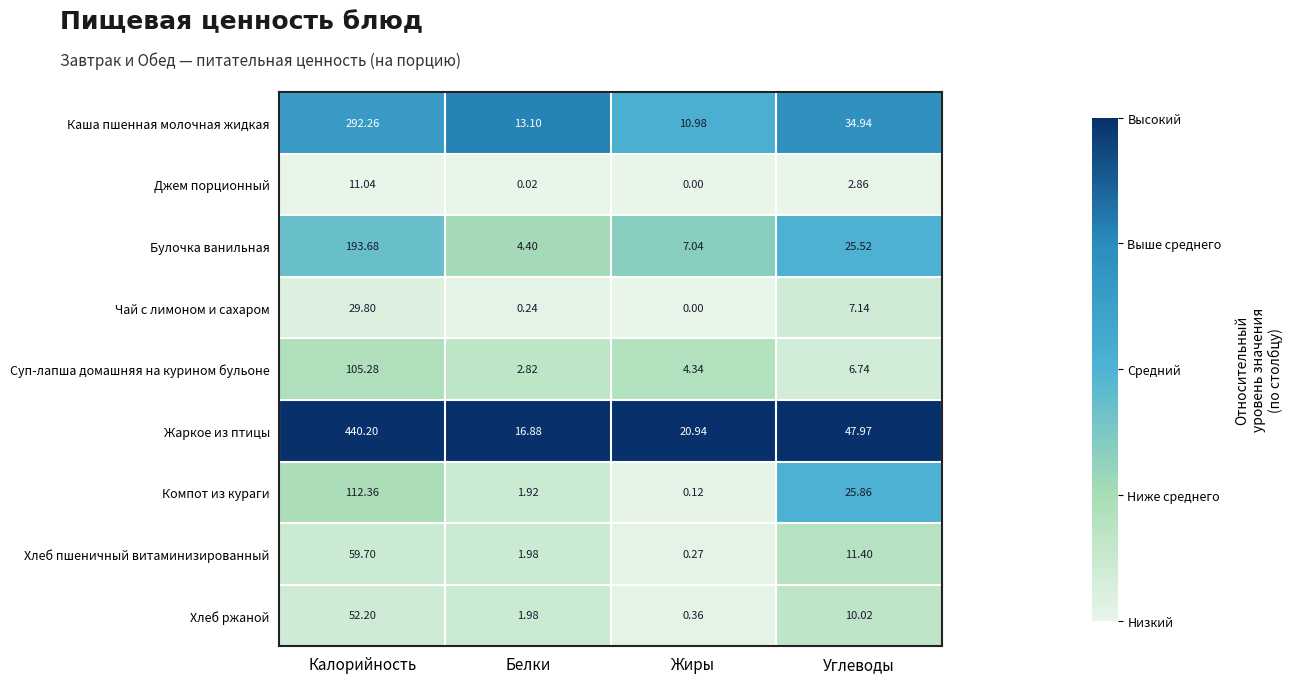

Which series changed the most between Белки and Жиры?

Жаркое из птицы